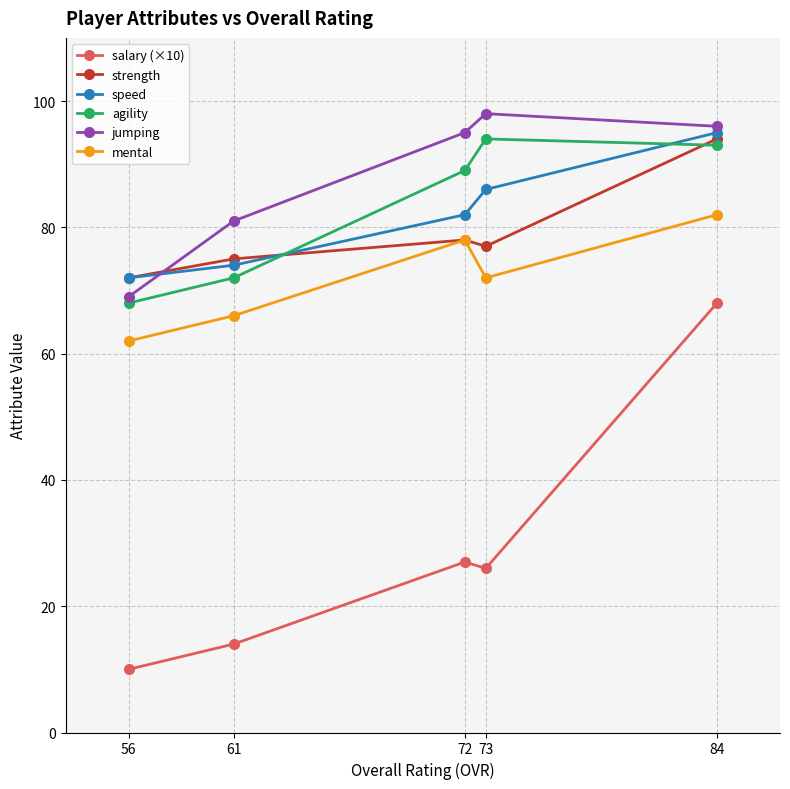

At 56, list the series in order from largest to smallest.

strength, speed, jumping, agility, mental, salary (×10)